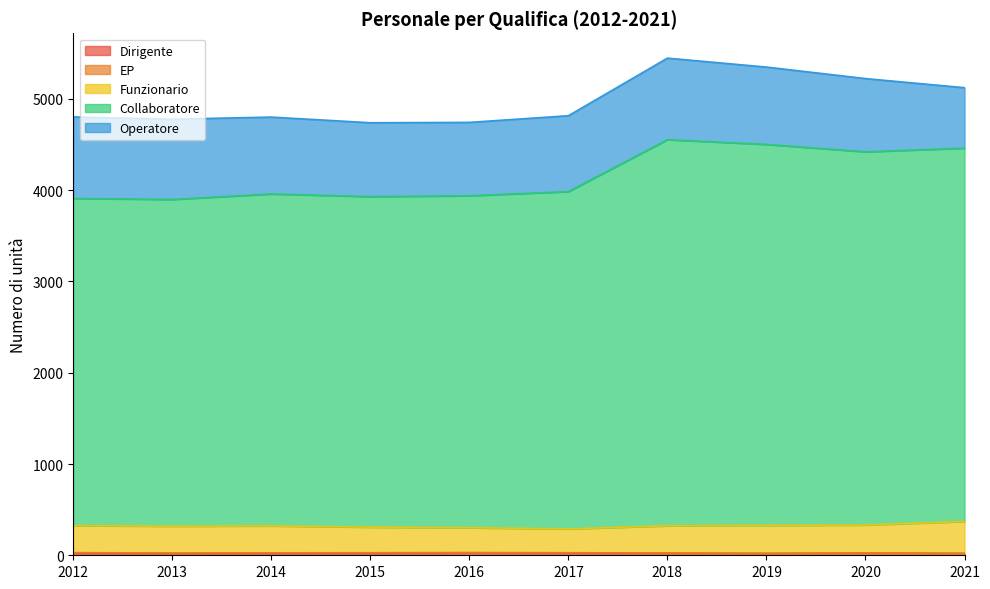

The value of Collaboratore at 2021 is 6479. True or false?

False